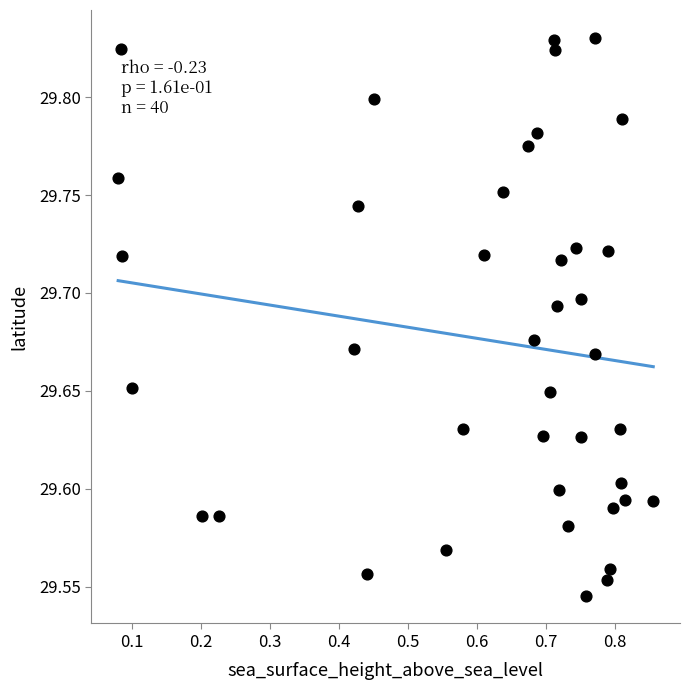

What is the range of X values (max minus min)?

0.8